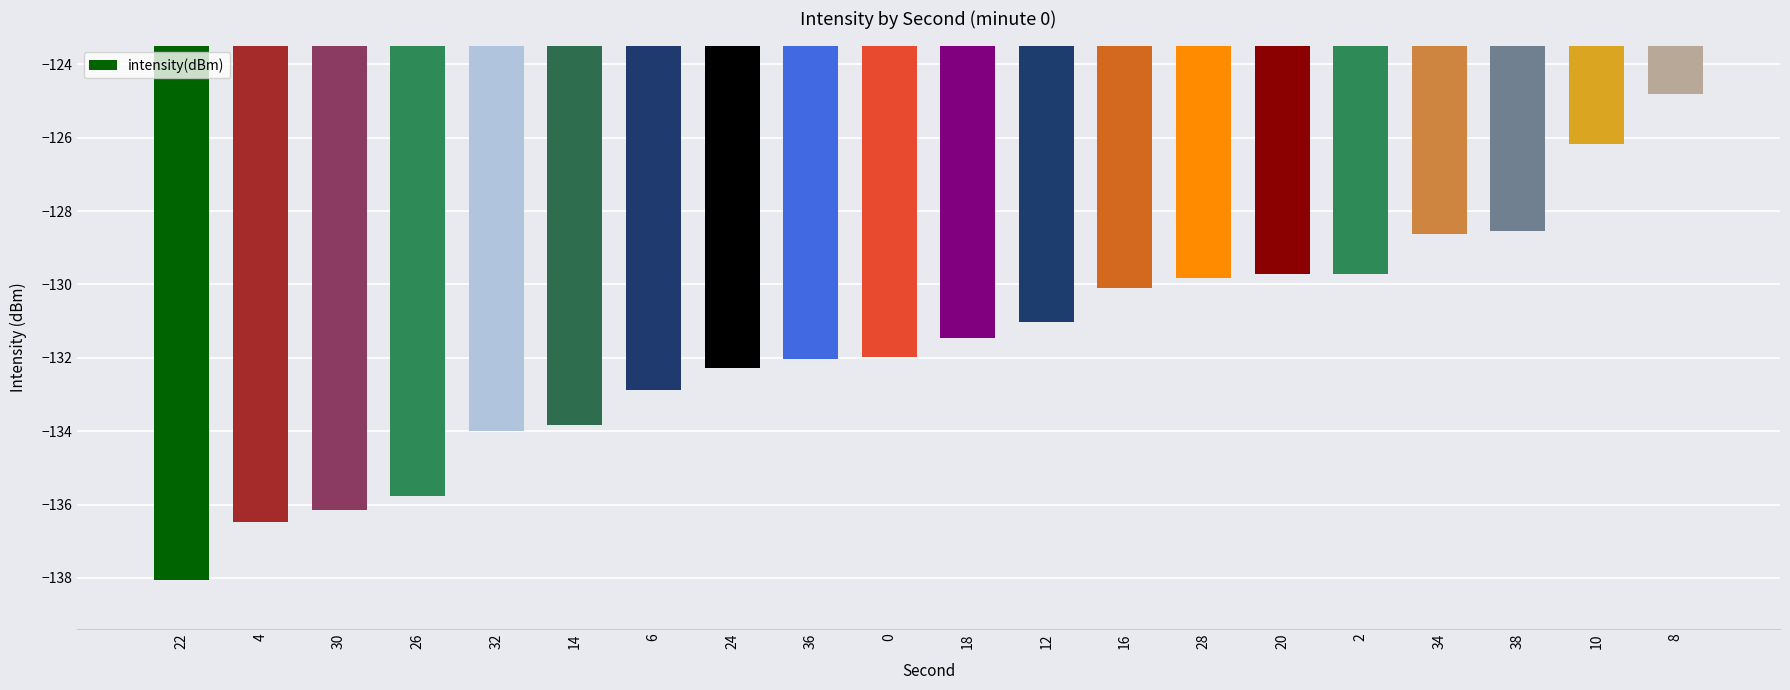

Reading left to right, list all the values displayed in this chart.

-138.1	-136.5	-136.1	-135.8	-134.0	-133.8	-132.9	-132.3	-132.0	-132.0	-131.5	-131.0	-130.1	-129.8	-129.7	-129.7	-128.6	-128.5	-126.2	-124.8